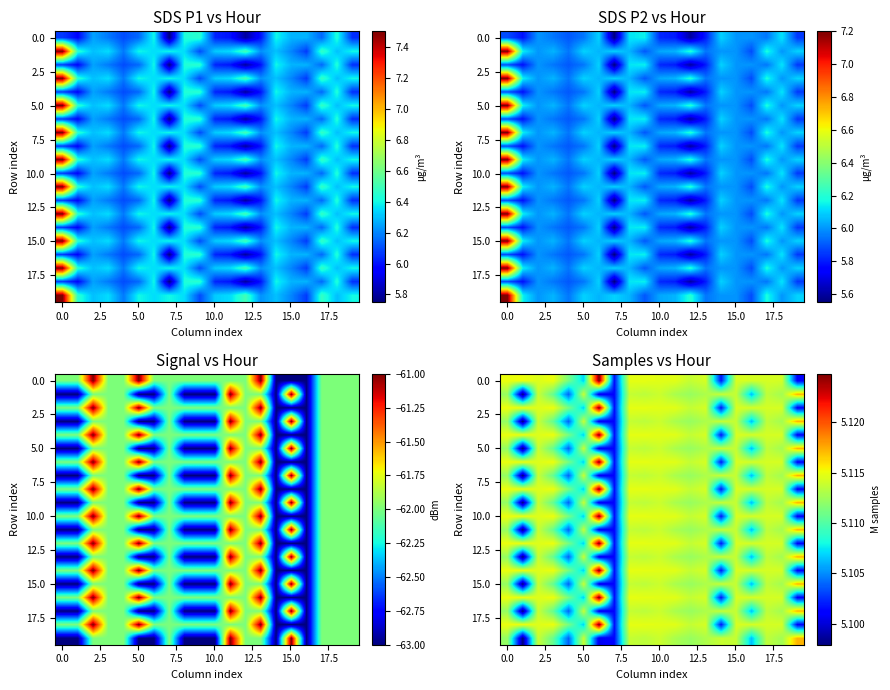

Count the number of data series in this chart.

20